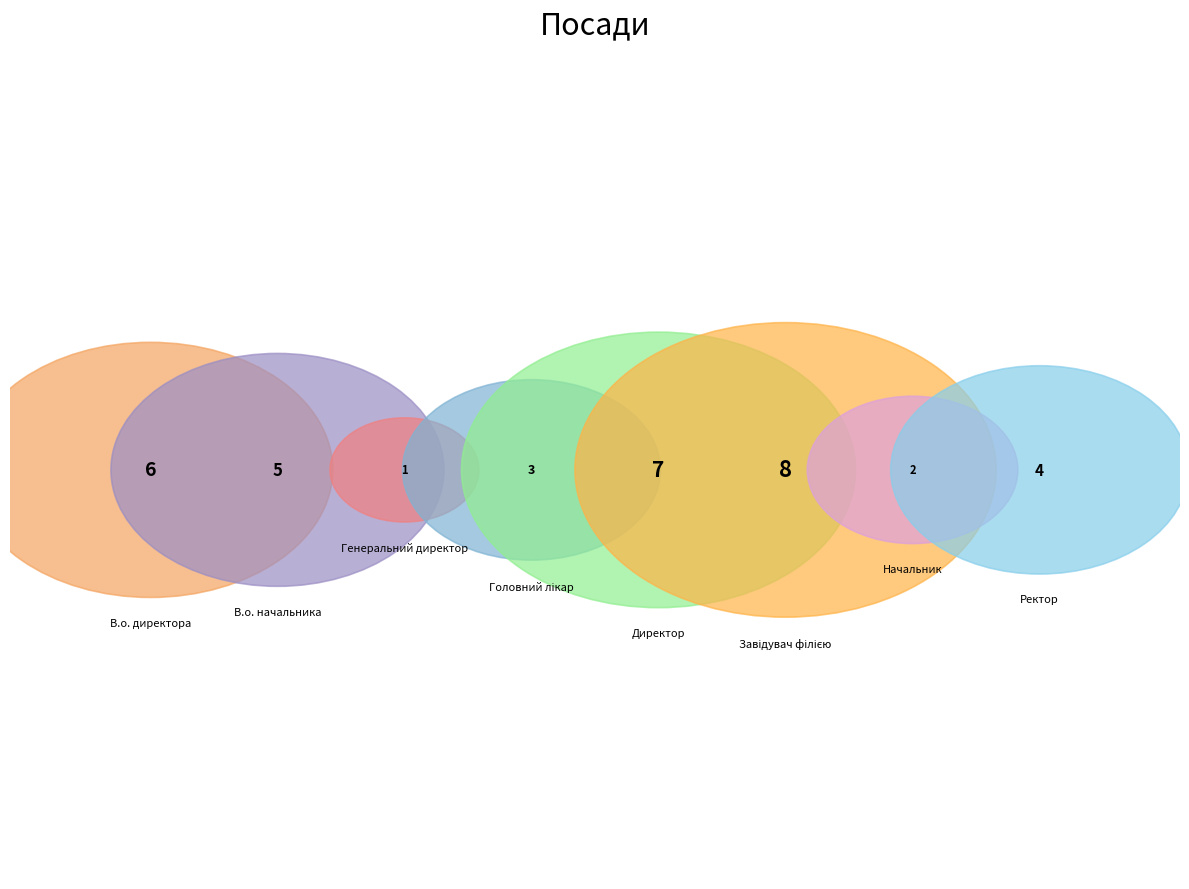

Which category has the smallest portion of the pie?

Генеральний директор